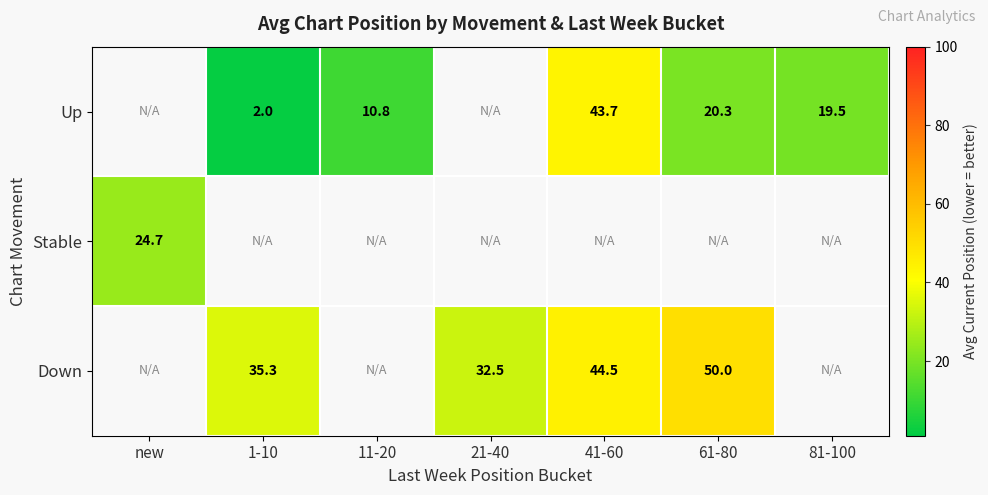

What is the difference between the Up values at 1-10 and 81-100?

17.5